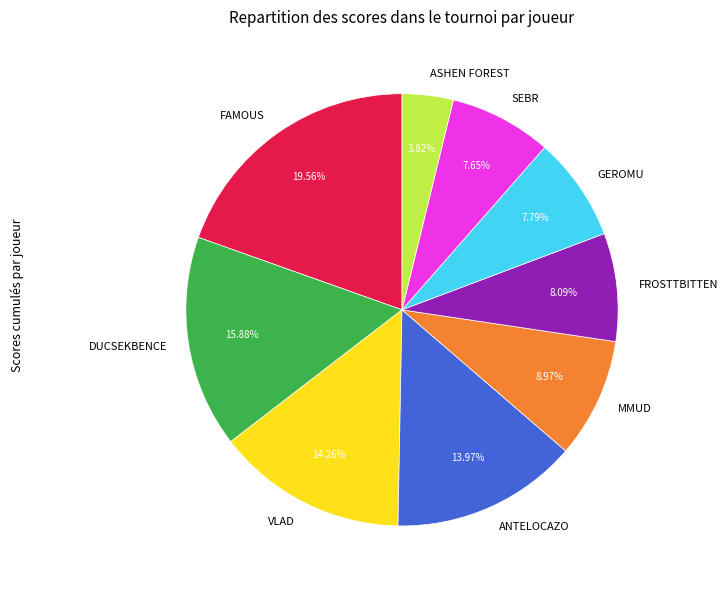

Does any single category account for the majority?

No